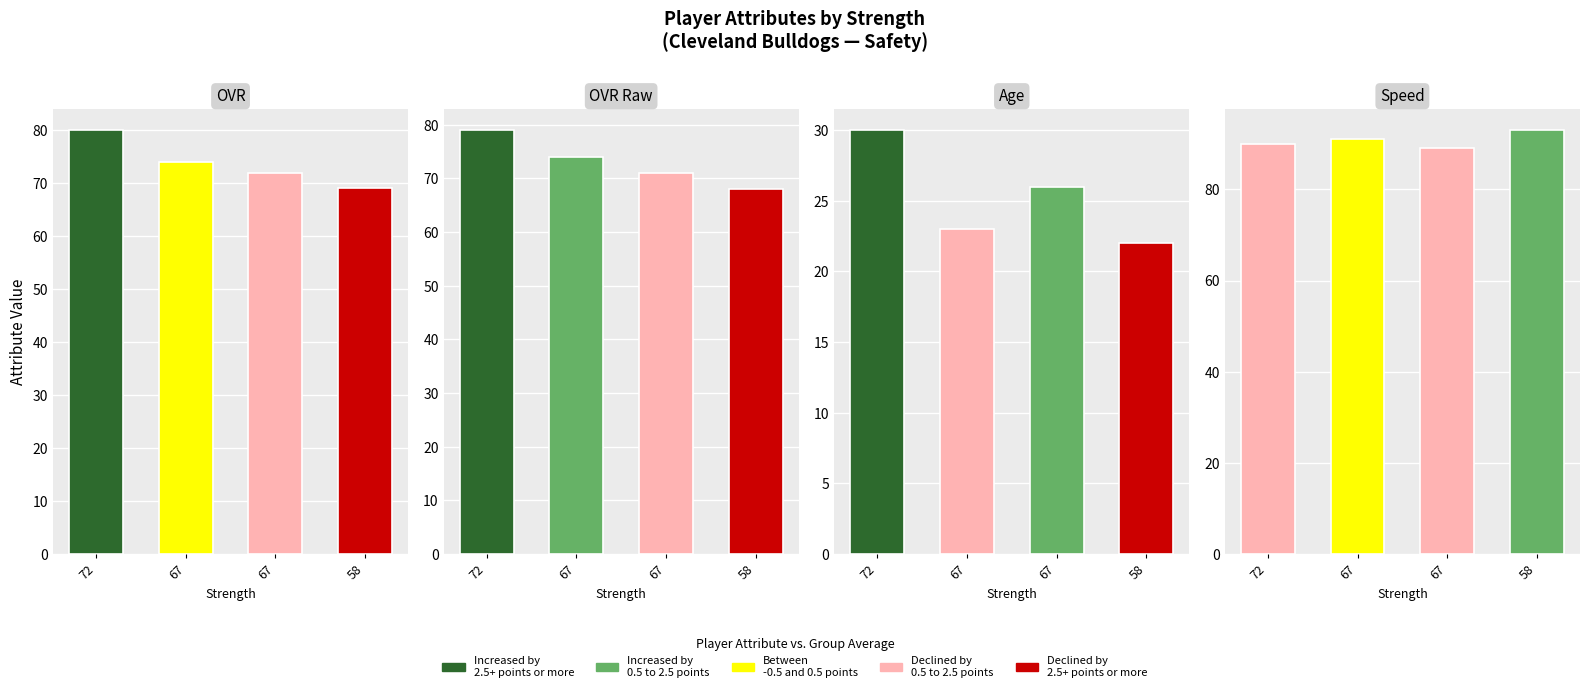

Read the OVR Raw value at 72, to the nearest 10.

80